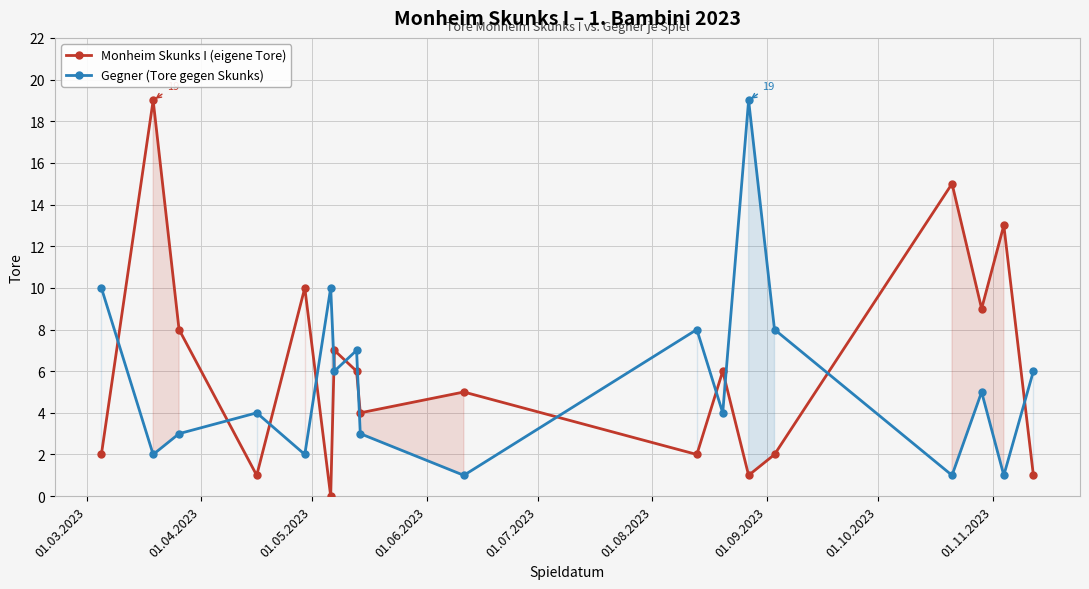

Reading right to left, what are all the values shown in this chart?

Monheim Skunks I (eigene Tore): 1	13	9	15	2	1	6	2	5	4	6	7	0	10	1	8	19	2
Gegner (Tore gegen Skunks): 6	1	5	1	8	19	4	8	1	3	7	6	10	2	4	3	2	10